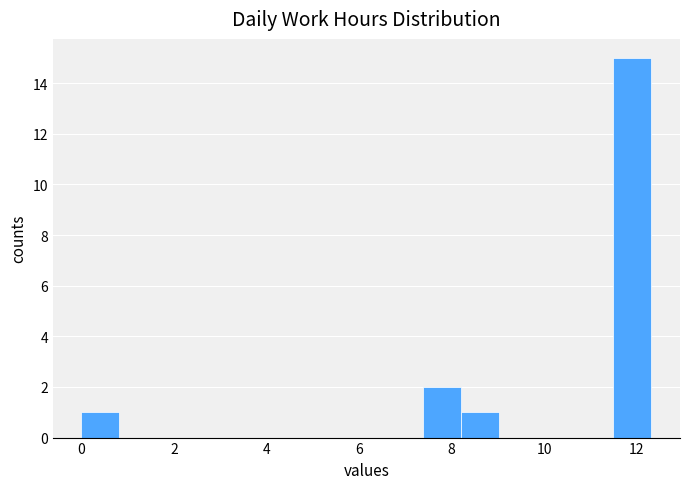

Reading left to right, transcribe this chart: for each bar, give the range it covers on the x-axis and its height. Neither the bar edges nor the heights are printed on the chart, so give them approximately, as read against the axes.

0.0 to 0.8: 1
0.8 to 1.6: 0
1.6 to 2.4: 0
2.4 to 3.2: 0
3.2 to 4.2: 0
4.2 to 5.0: 0
5.0 to 5.8: 0
5.8 to 6.6: 0
6.6 to 7.4: 0
7.4 to 8.2: 2
8.2 to 9.0: 1
9.0 to 9.8: 0
9.8 to 10.6: 0
10.6 to 11.4: 0
11.4 to 12.4: 15